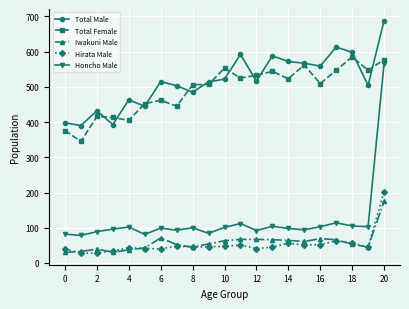

True or false: Hirata Male and Total Male cross at least once.

False